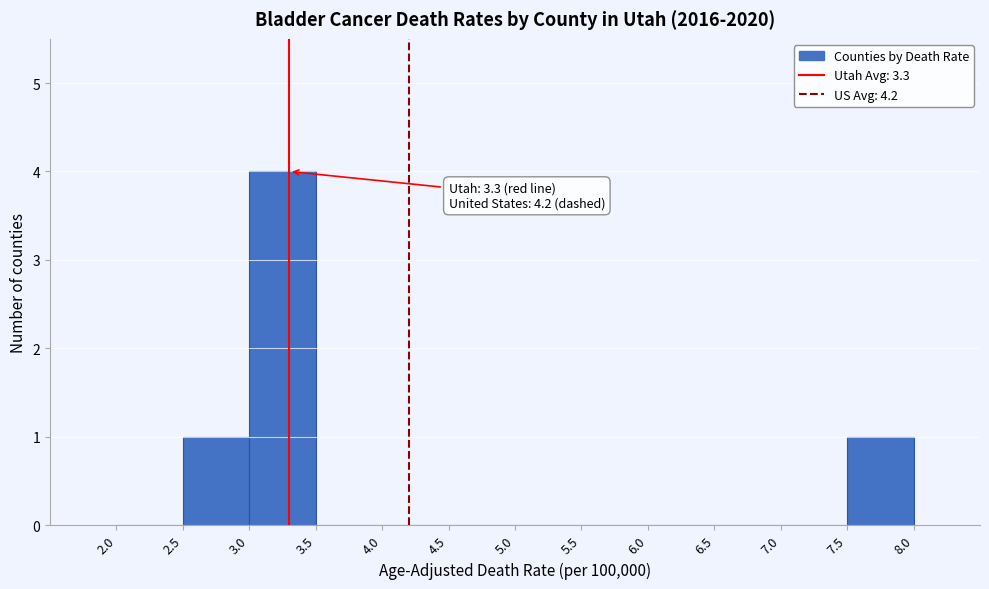

Over which range of the x-axis is the bar tallest?

3.0 to 3.5